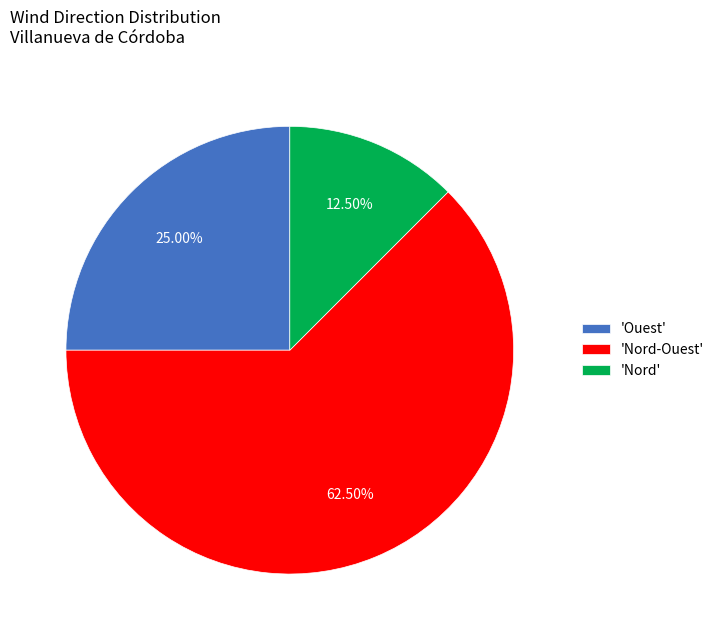

Between 'Nord-Ouest' and 'Nord', which is larger?

'Nord-Ouest'